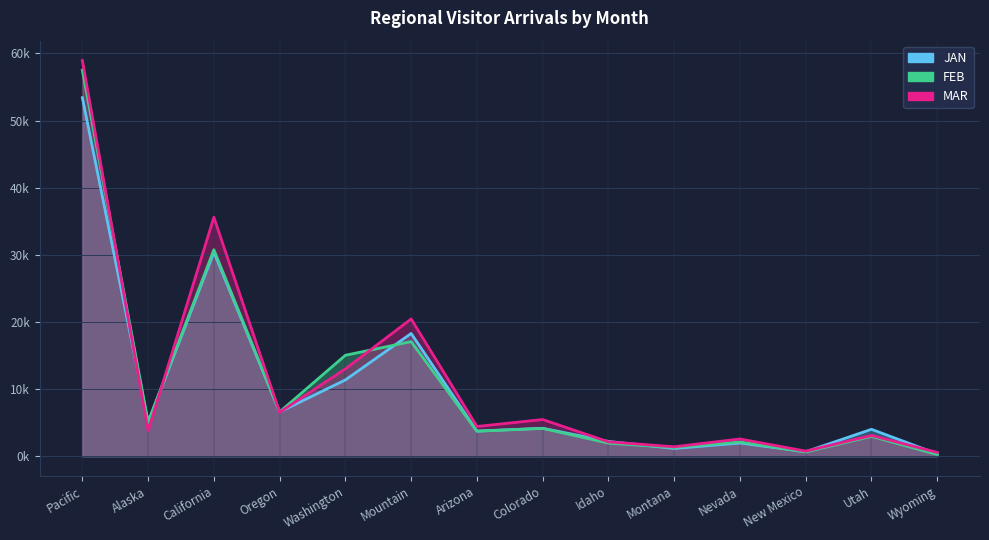

The value of FEB at Colorado is 5911.2. True or false?

False